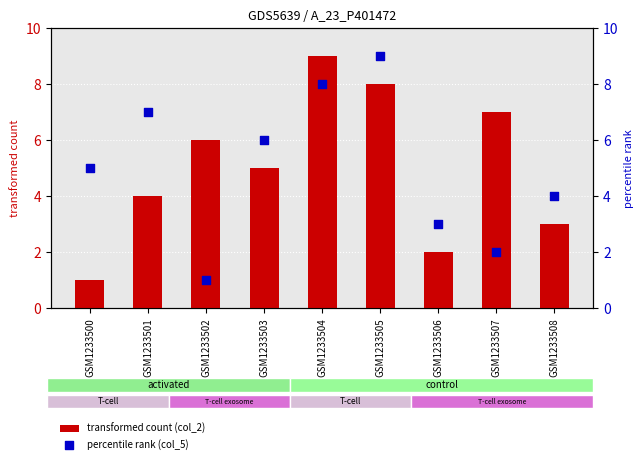

Is the value of percentile rank (col_5) at GSM1233505 greater than the value of transformed count (col_2) at GSM1233503?

Yes